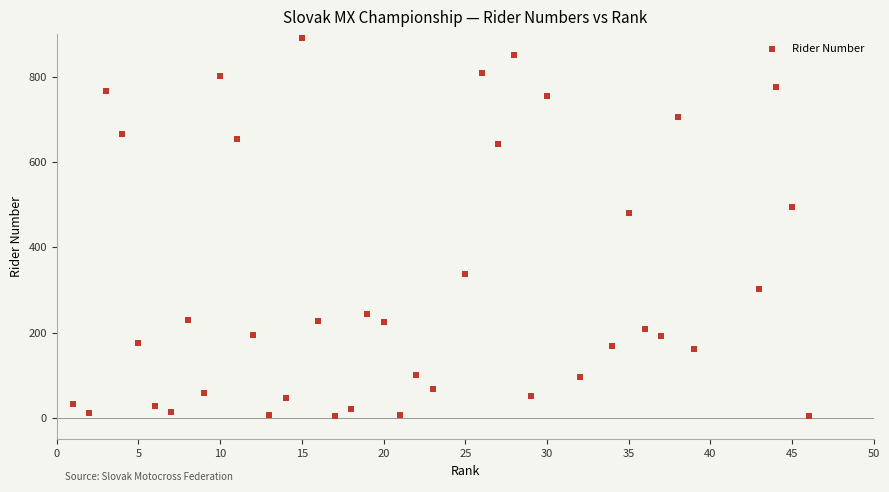

What is the range of Y values (max minus min)?

887